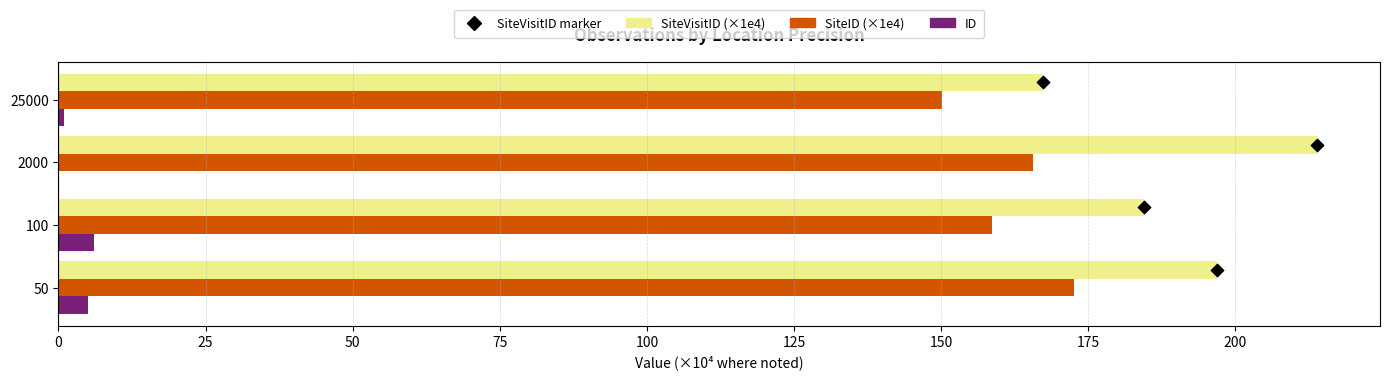

Which series reaches the minimum Y coordinate?

ID